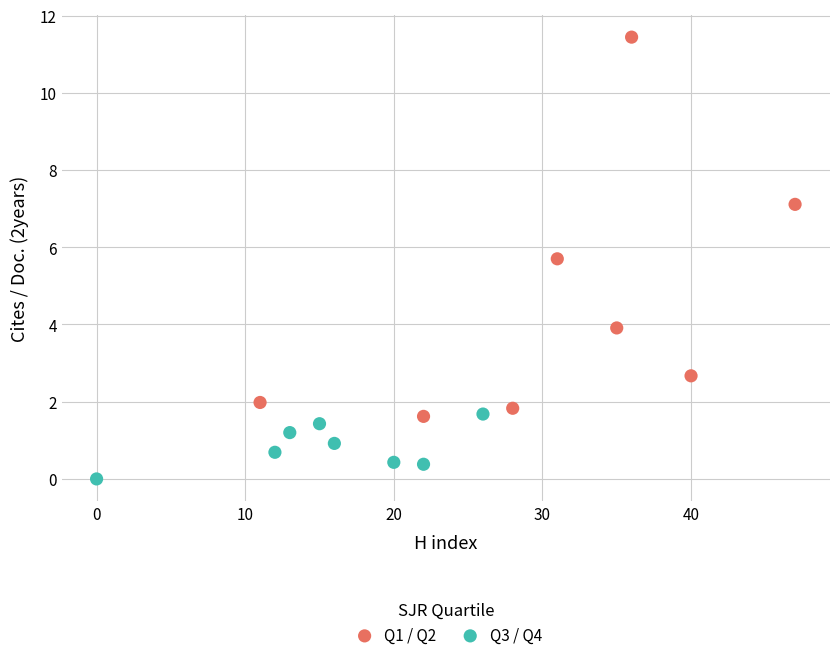

Which series contains the highest Y value?

Q1 / Q2